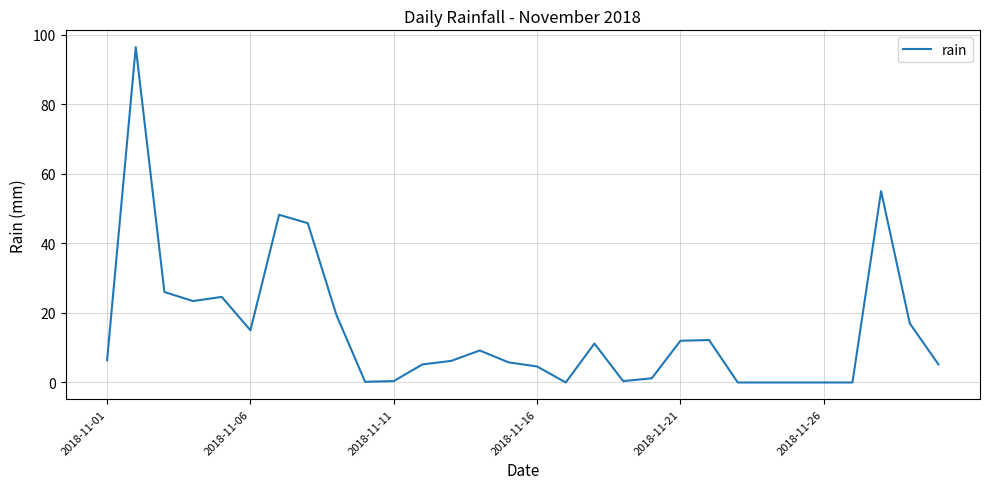

What is the greatest value displayed?

96.4